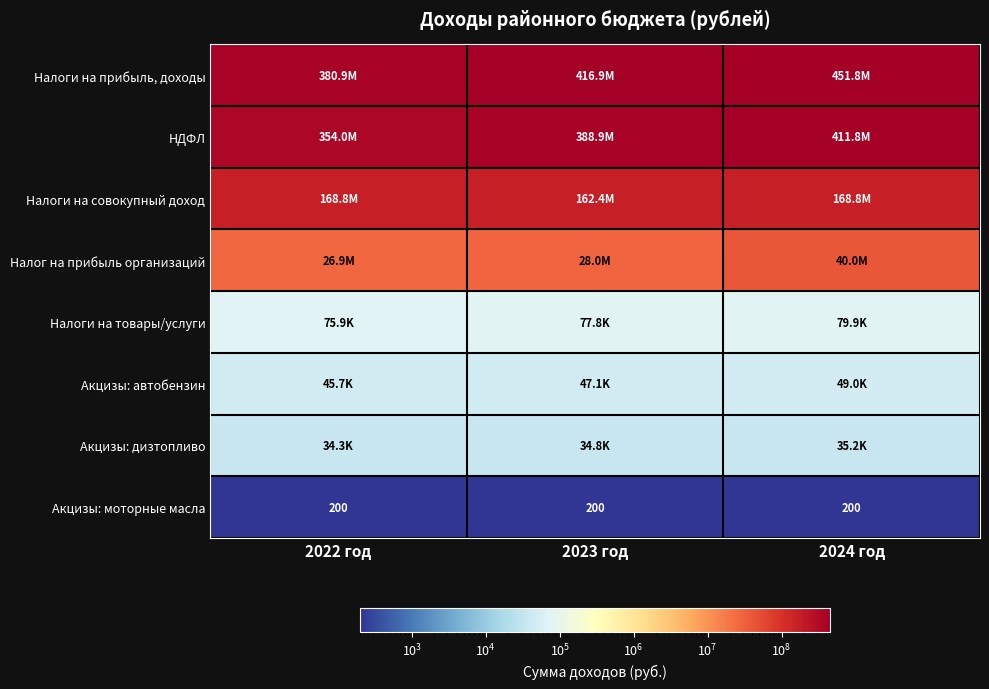

Between 2022 год and 2023 год, which series saw the biggest shift?

Налоги на прибыль, доходы